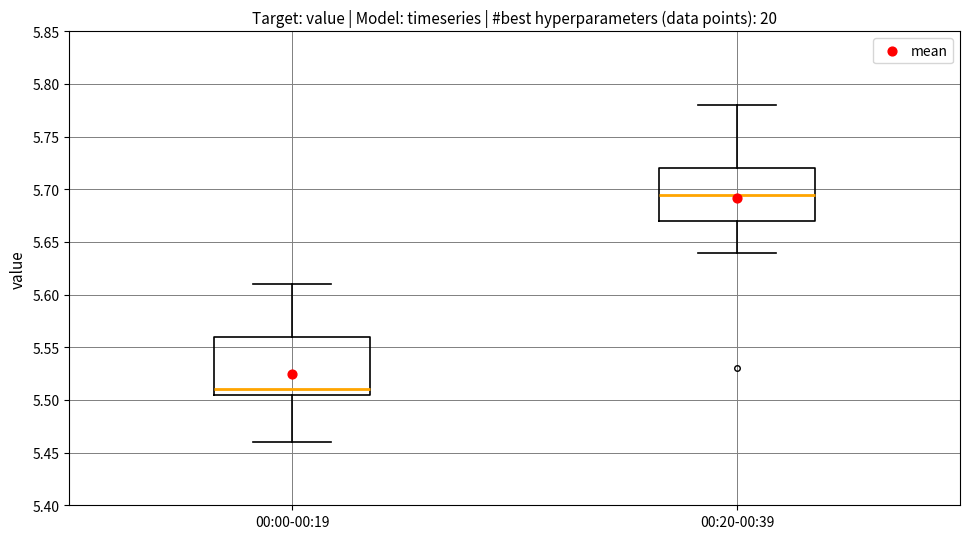

Where is the upper edge of the box for 00:00-00:19 on the y-axis? The values are not printed on the chart, so give them approximately, as read against the axis.

5.560